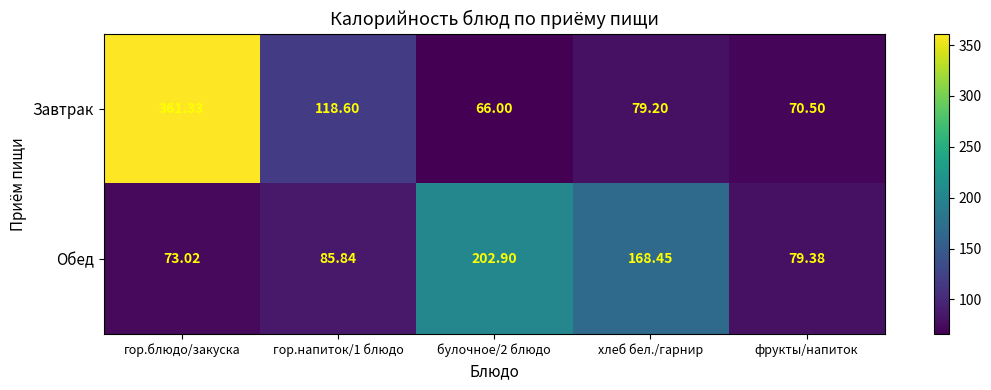

Which series has the largest range (max minus min)?

Завтрак